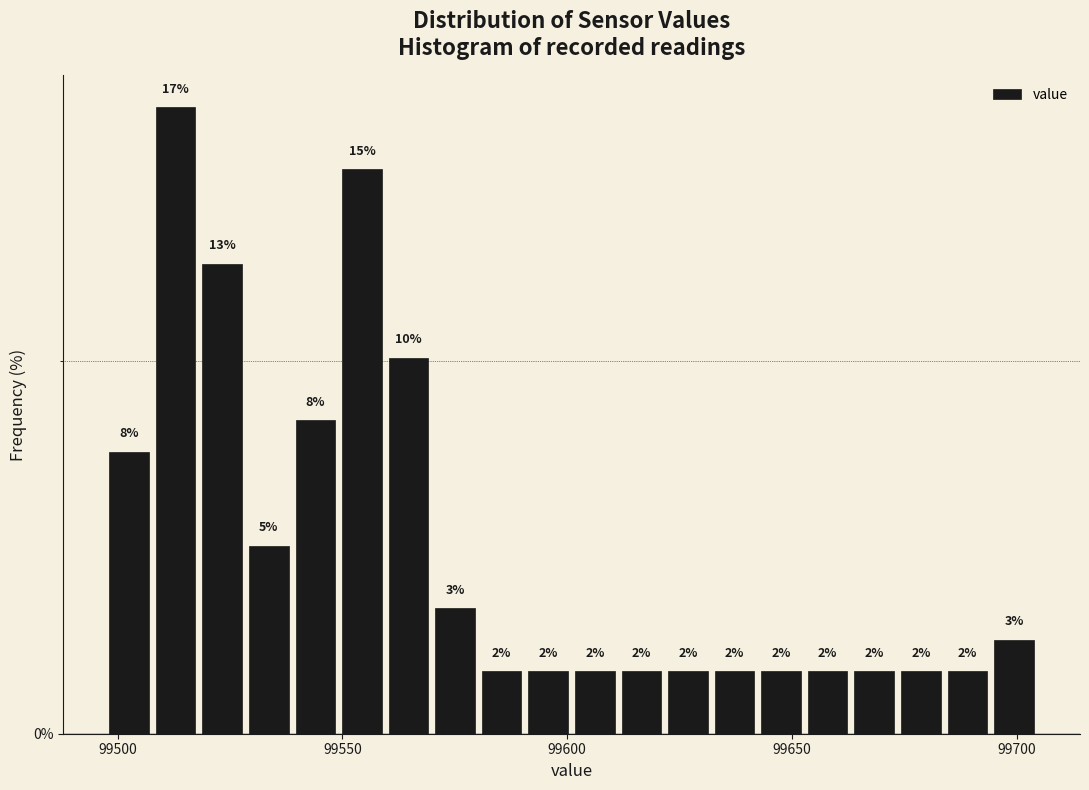

Around what value on the x-axis is the tallest bar? Give the approximate position of its centre, as read against the axis.

99515